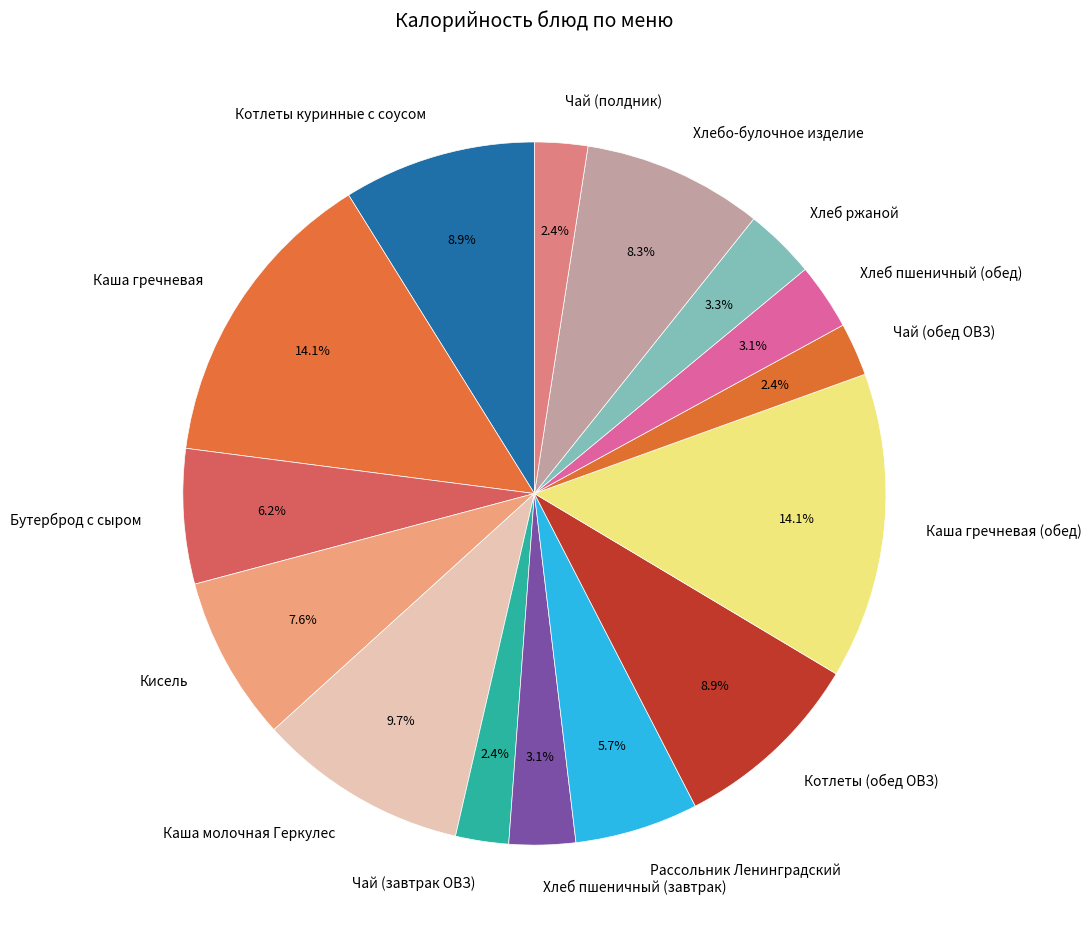

What percentage is the Хлеб пшеничный (завтрак) slice, to the nearest percent?

3%